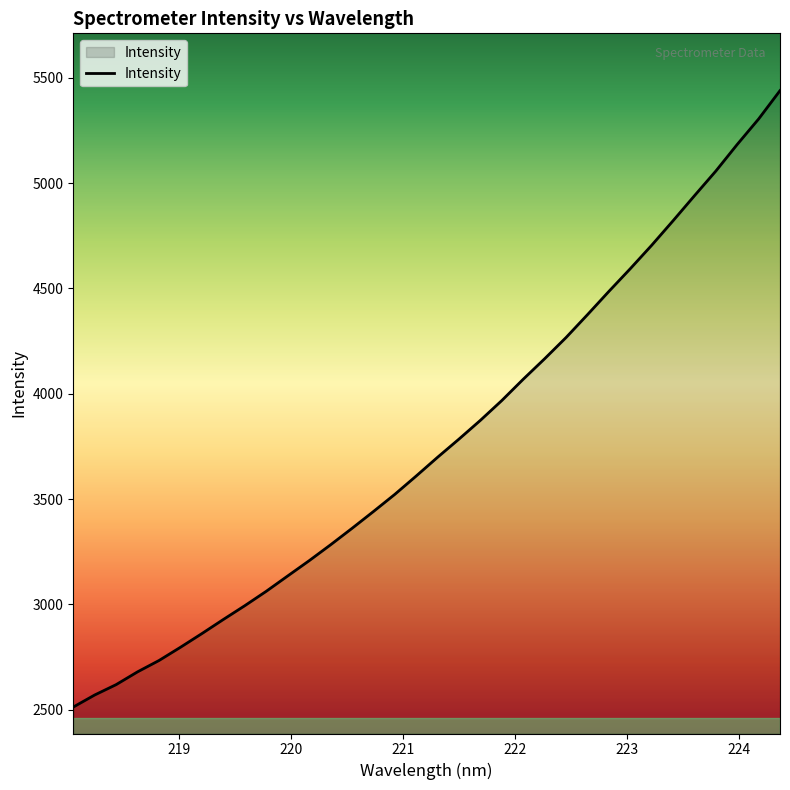

What is the smallest value displayed?

2512.2